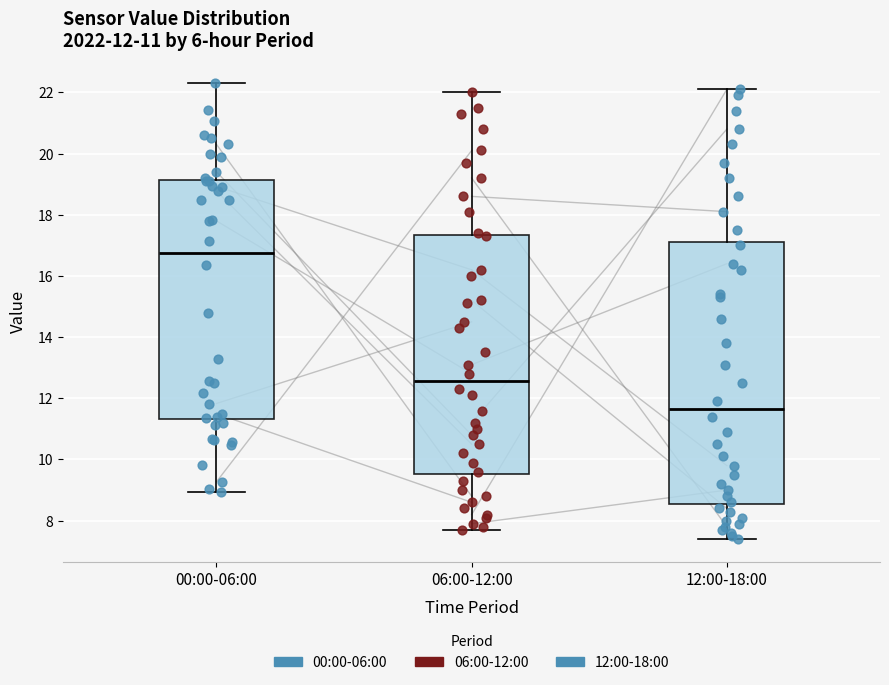

Comparing the boxes themselves (not the whiskers), which one is the tallest?

12:00-18:00